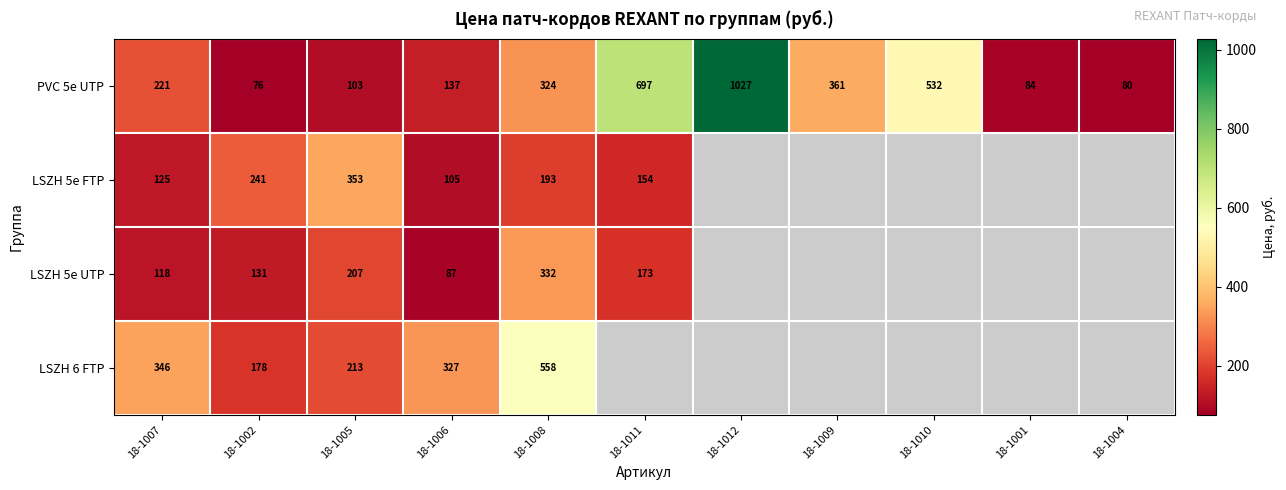

Is the value of LSZH 5e FTP at 18-1011 greater than the value of LSZH 6 FTP at 18-1005?

No